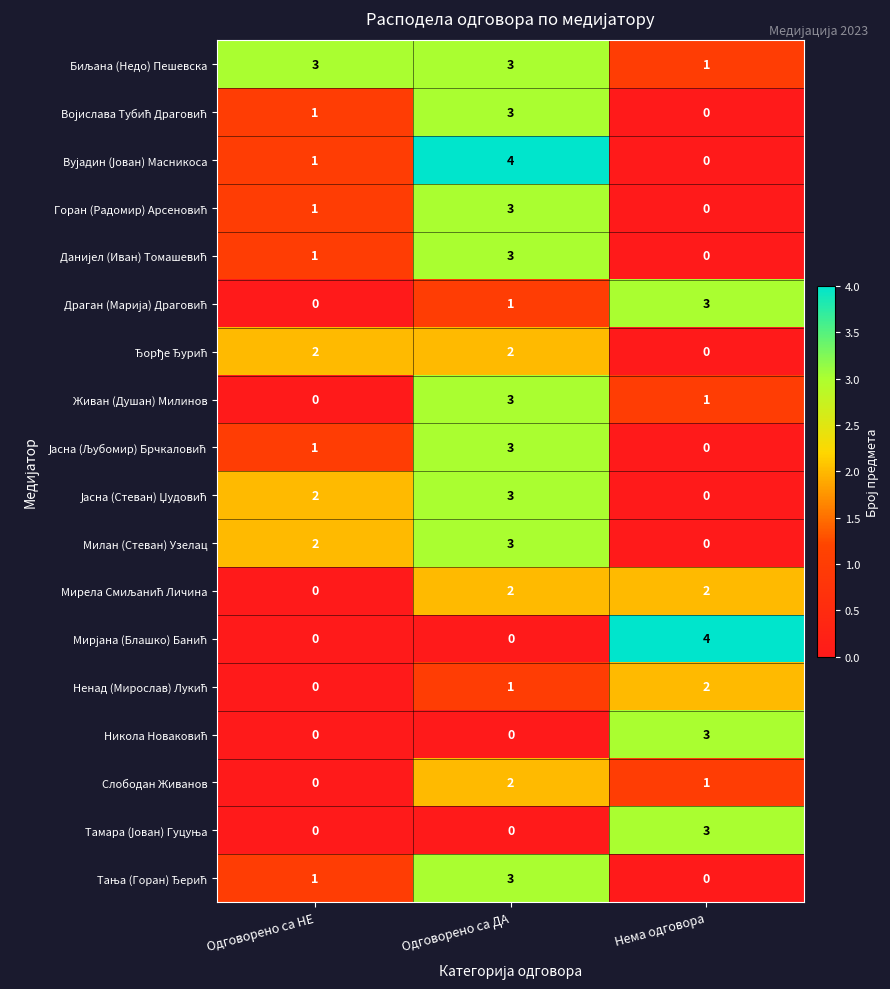

What is the spread (max minus min) of values at Одговорено са ДА?

4